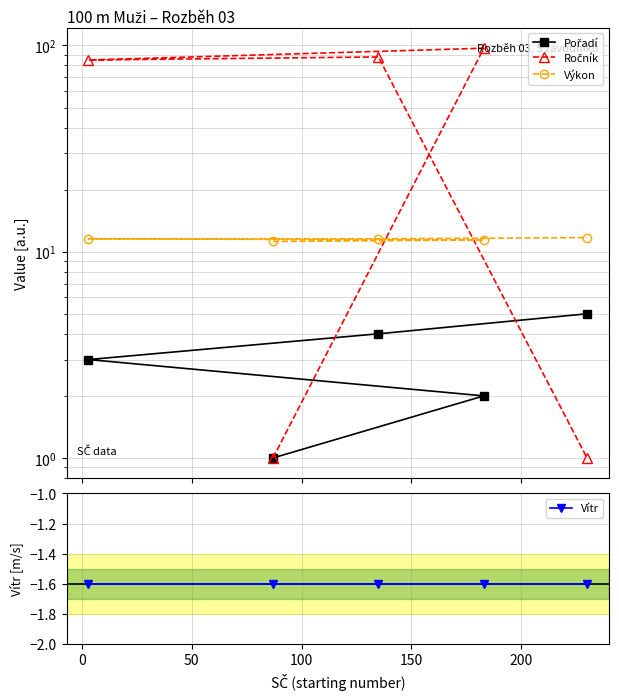

True or false: Pořadí and Ročník cross at least once.

True